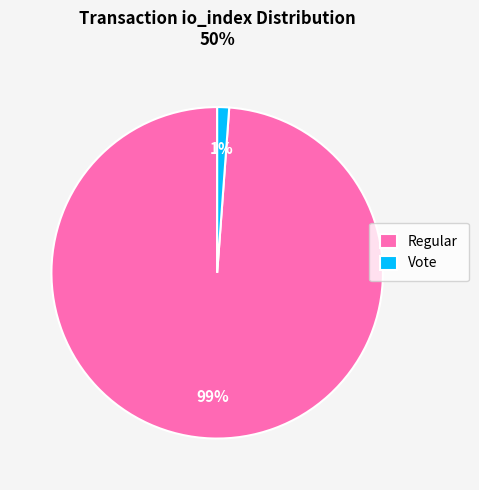

Which has a higher value, Regular or Vote?

Regular